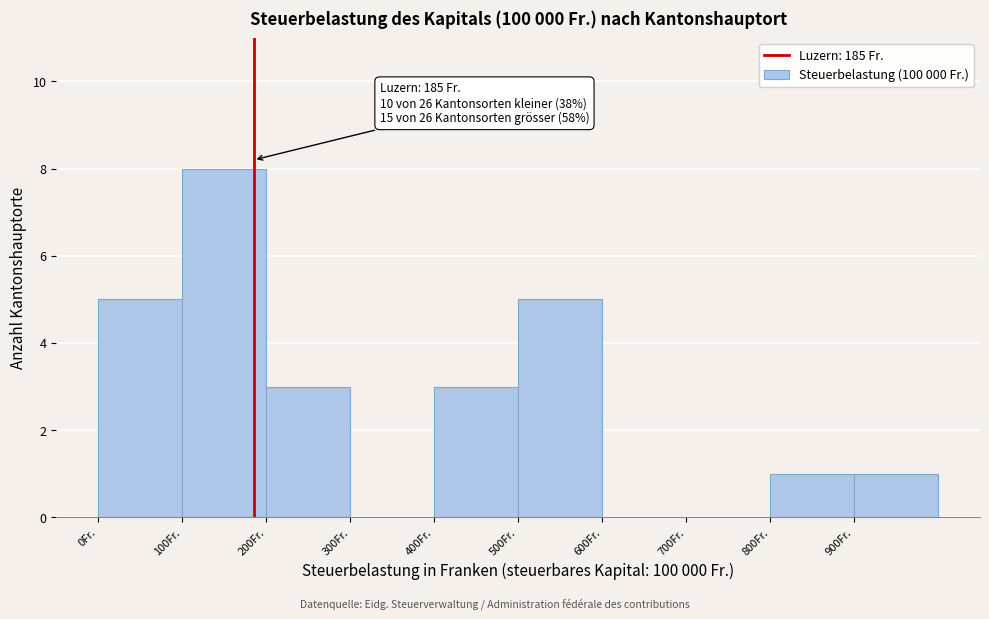

Which range on the x-axis has the tallest bar?

100 to 200